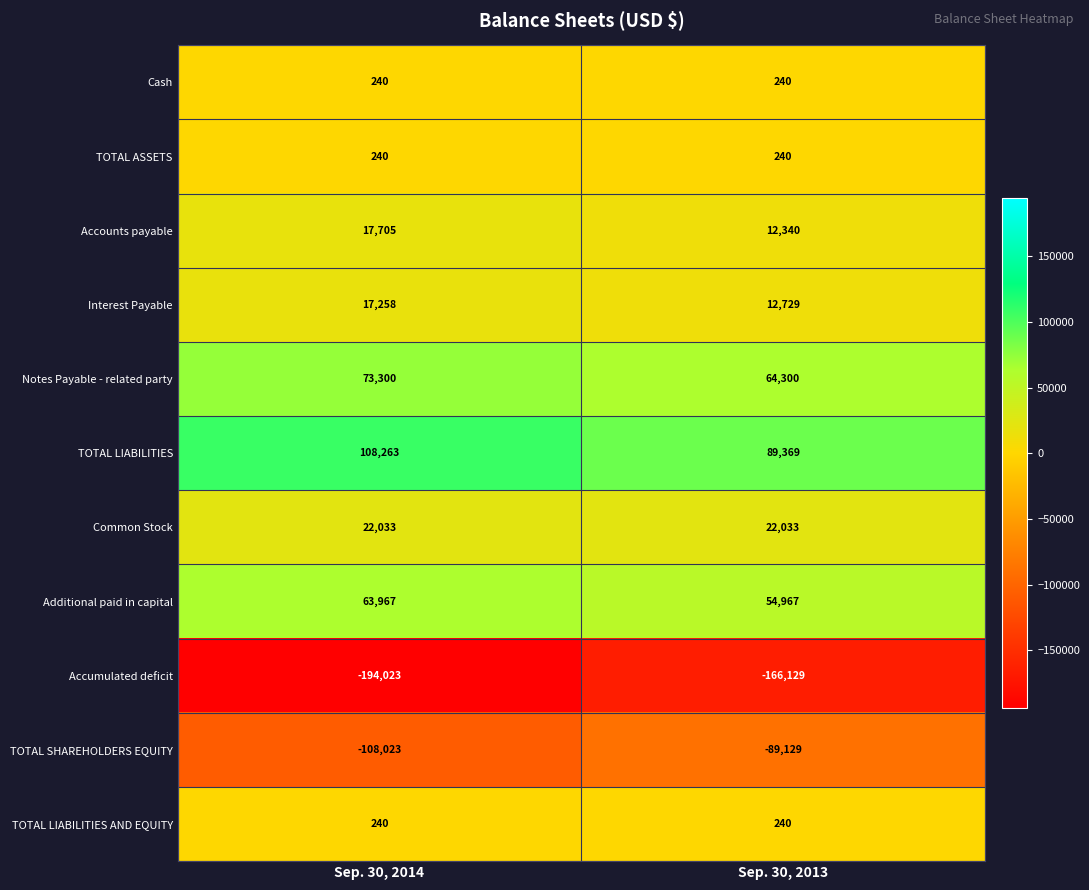

The value of Accumulated deficit at Sep. 30, 2014 is -86426. True or false?

False